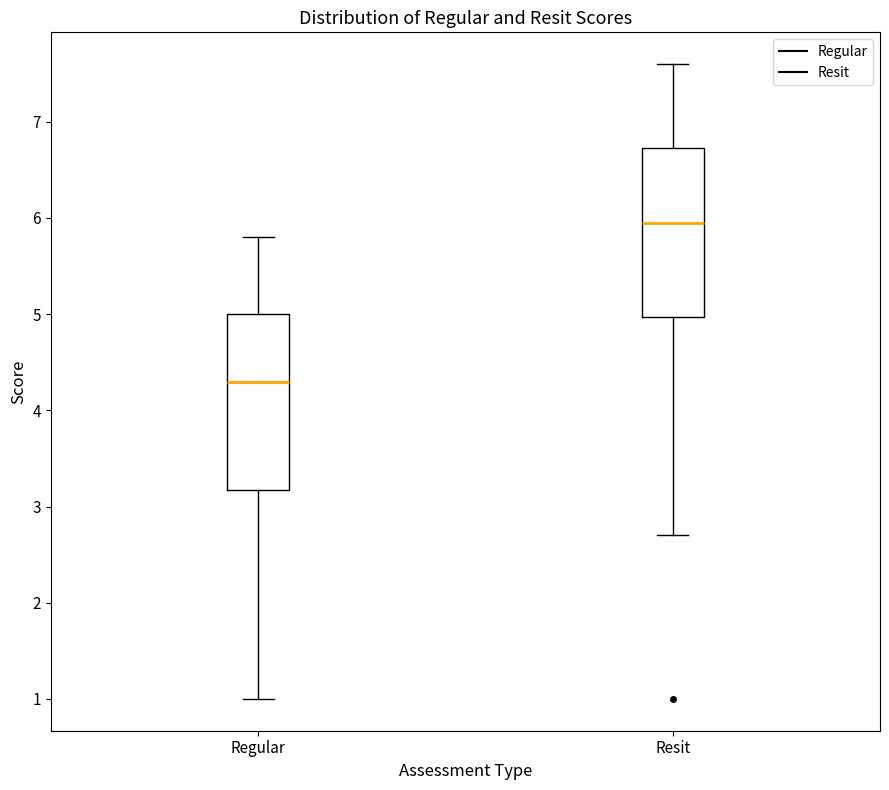

Which box has the highest median line?

Resit